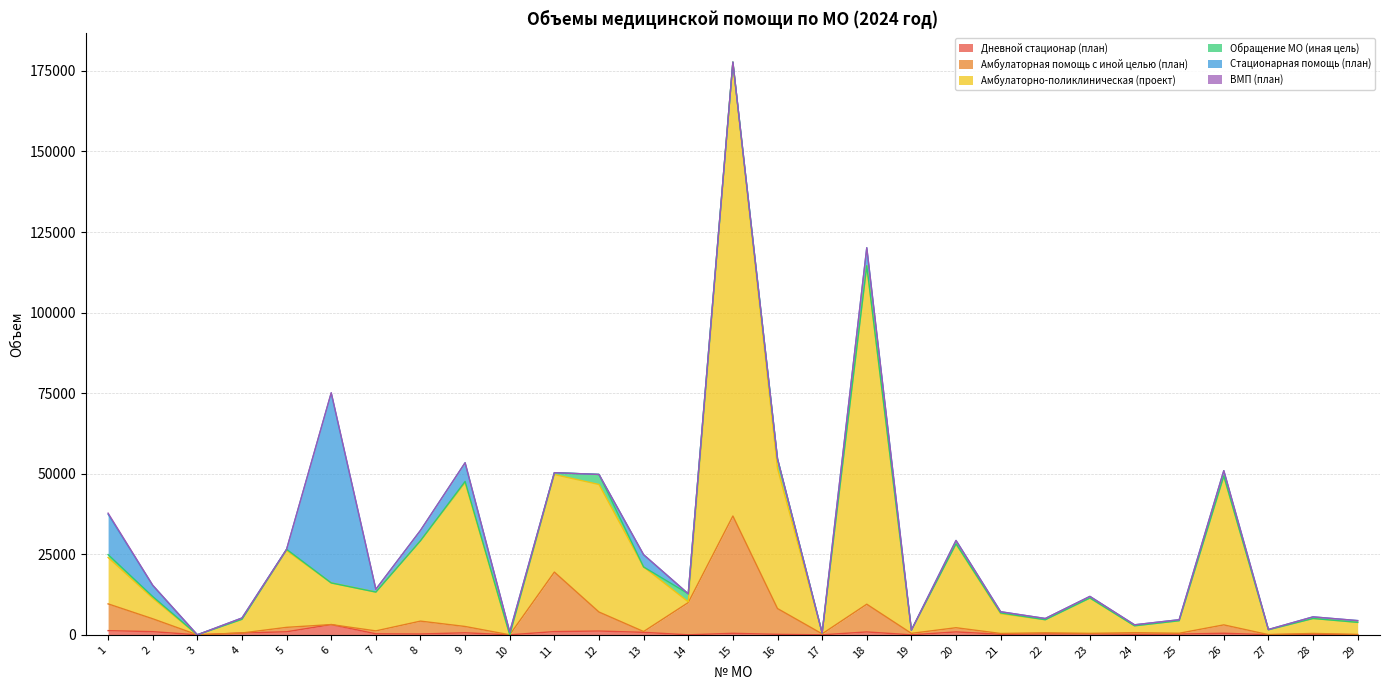

At which category is the sum across all series the highest?

15